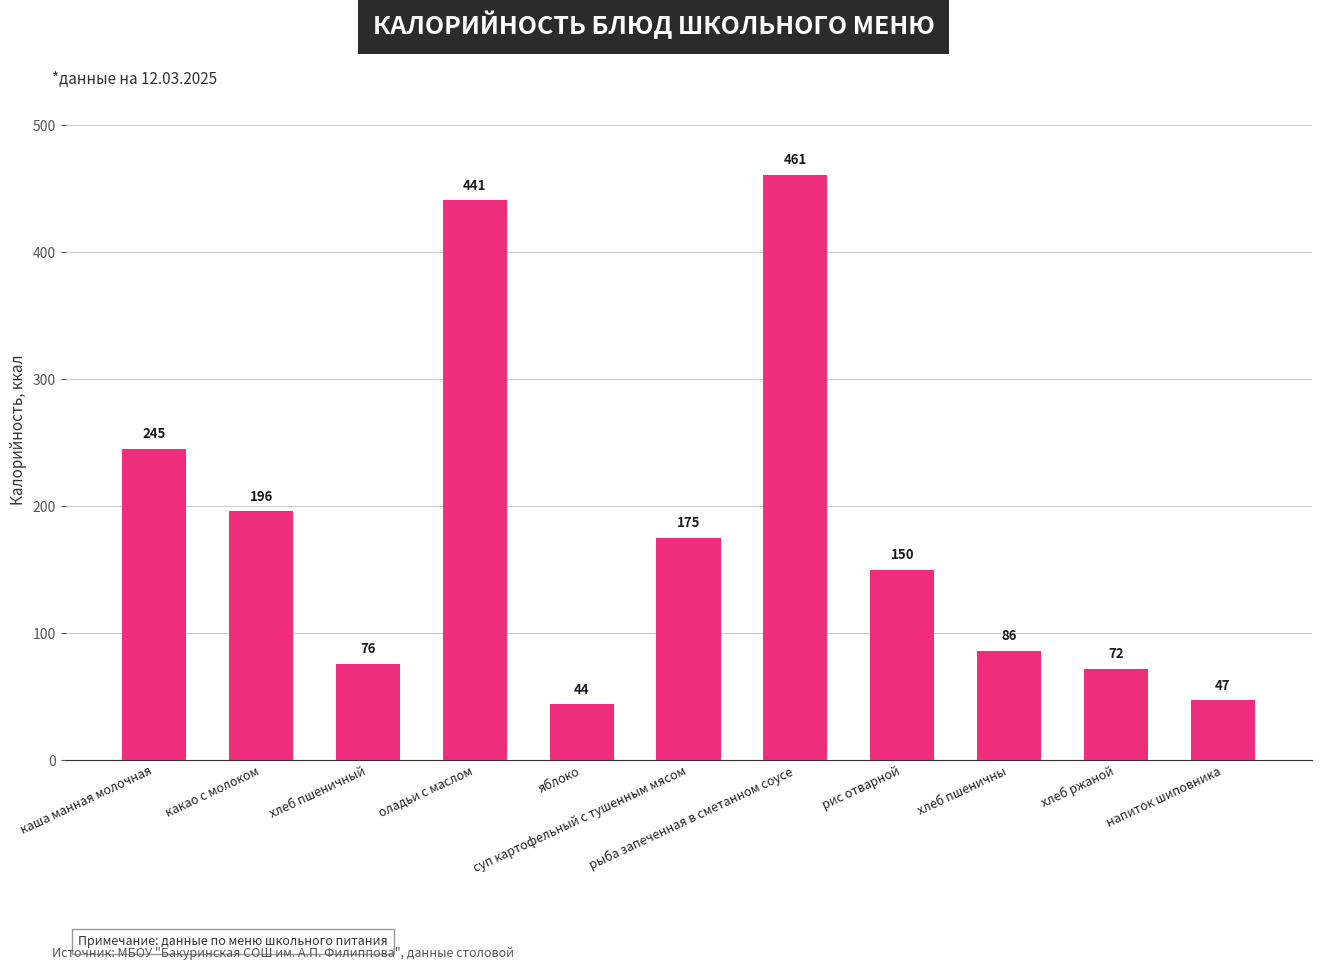

Which label corresponds to the smallest value in the chart?

яблоко